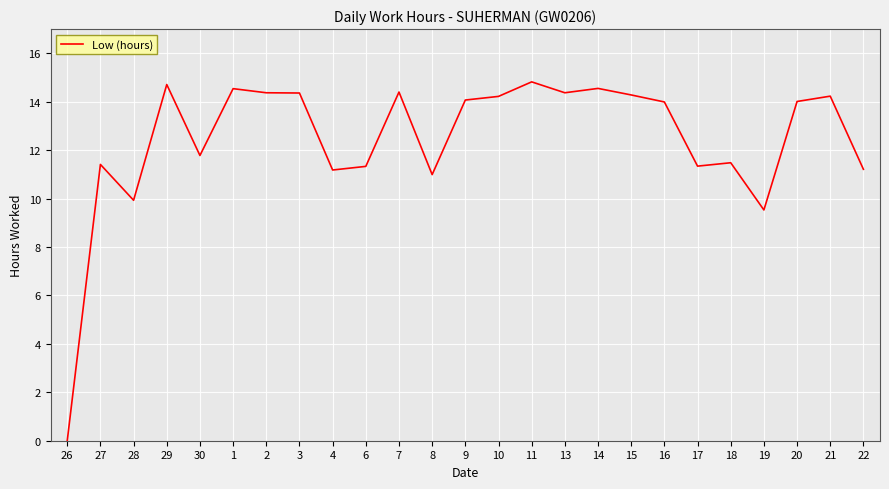

True or false: the data shows 22.3 at 20.

False